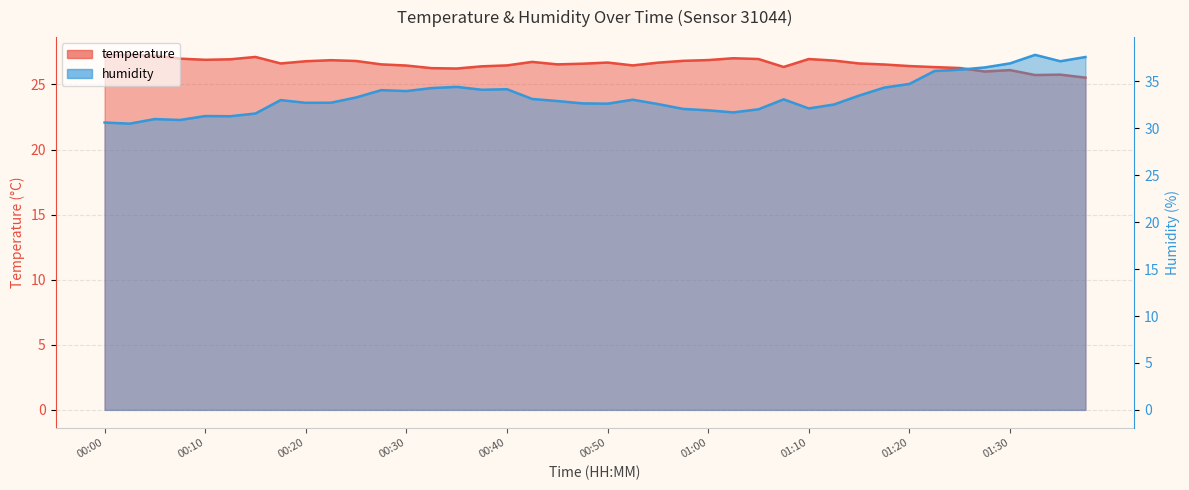

In temperature, how many points are lower than both neighbors (excluding endpoints)?

8